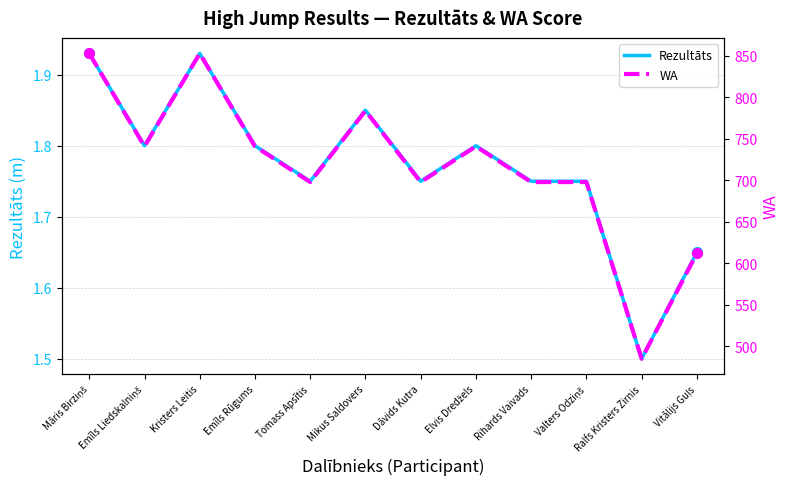

Rank the categories by Rezultāts value from lowest to highest.

Ralfs Kristers Zirnis, Vitālijs Guļs, Tomass Apsītis, Dāvids Kutra, Rihards Vaivads, Valters Odziņš, Emīls Liedskalniņš, Emīls Rūgums, Elvis Dredžels, Mikus Saldovers, Māris Birziņš, Kristers Leitis